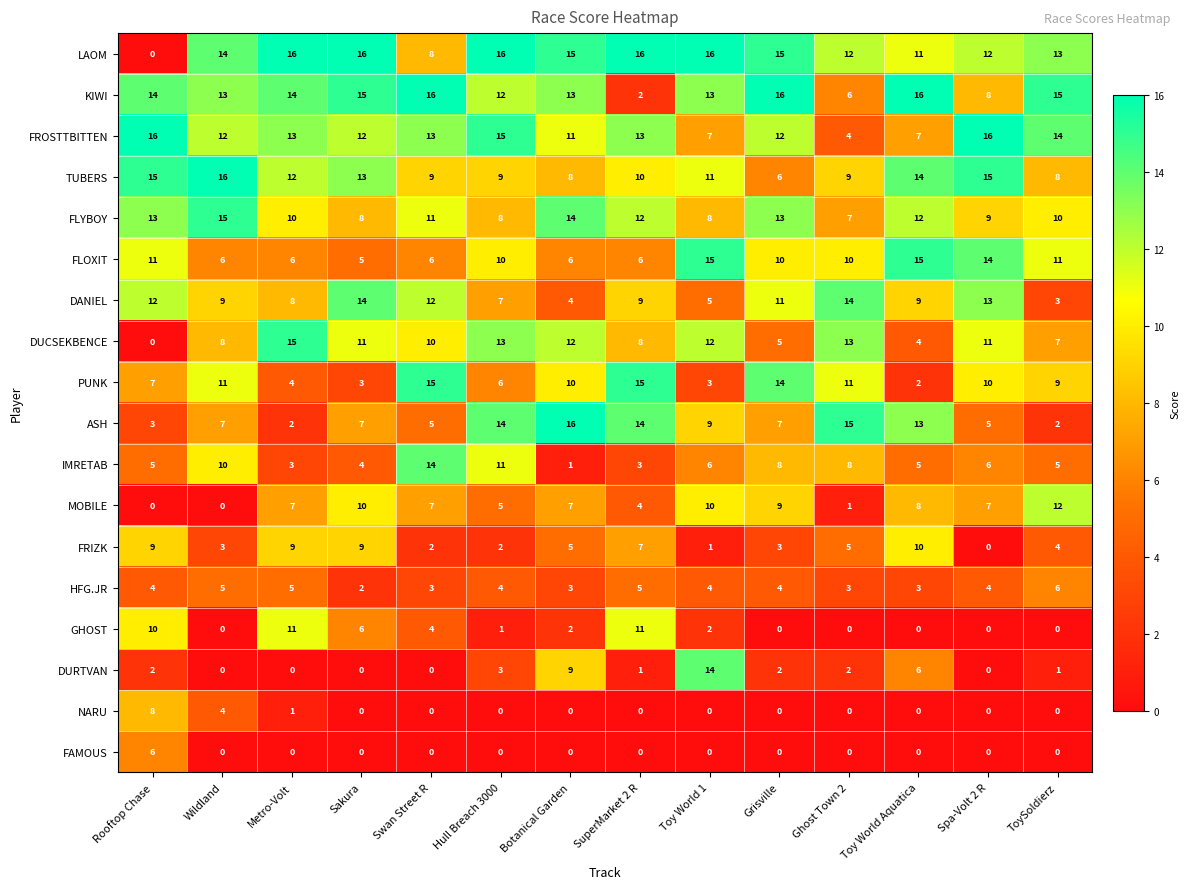

At which label does HFG.JR reach its peak?

ToySoldierz